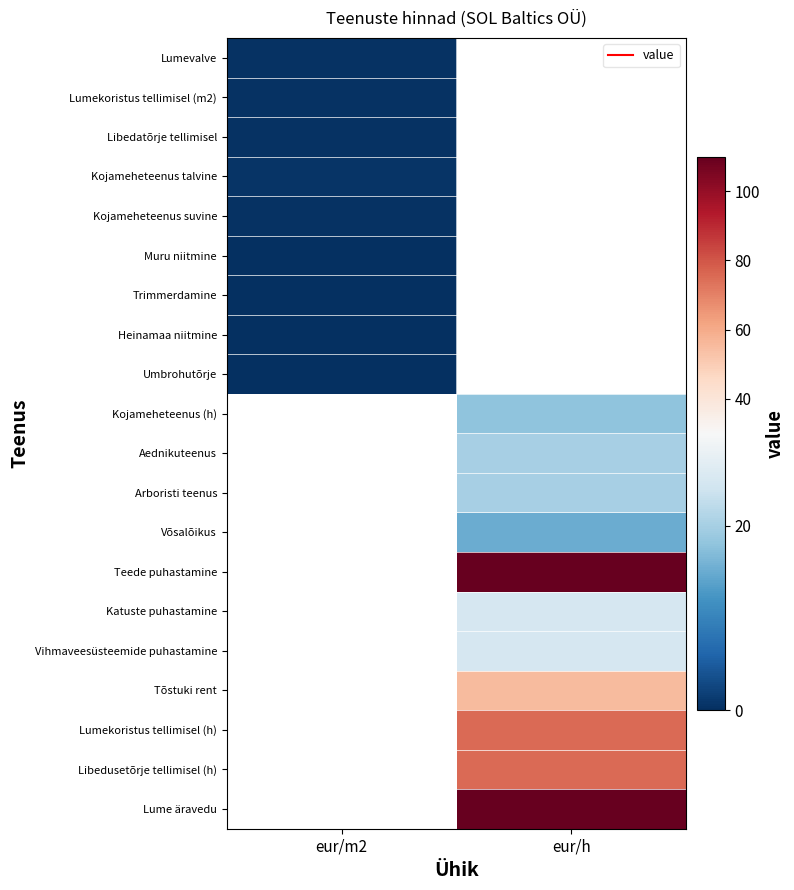

At how many categories does at least one series exceed 40?

1